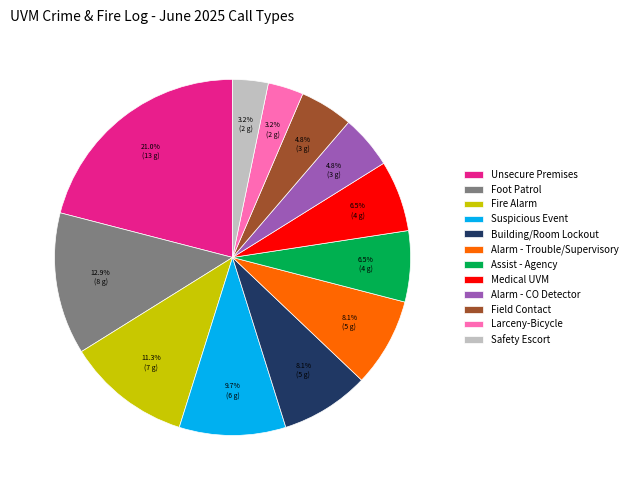

What portion of the pie excludes Field Contact?

95.2%